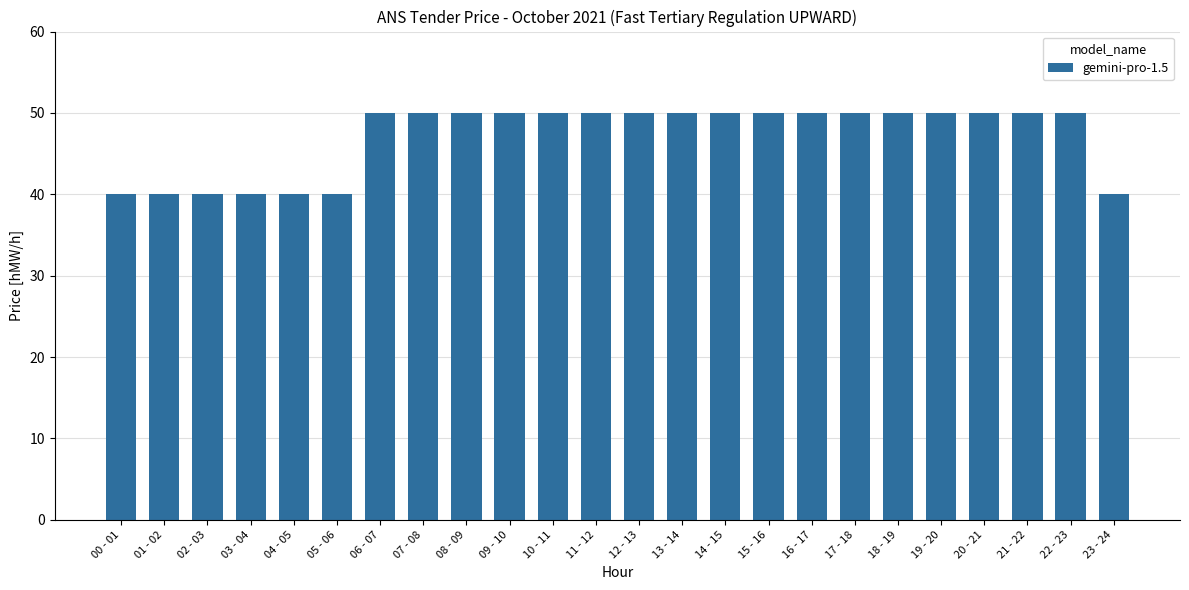

What is the ratio of the value at 12 - 13 to the value at 21 - 22?

1.0